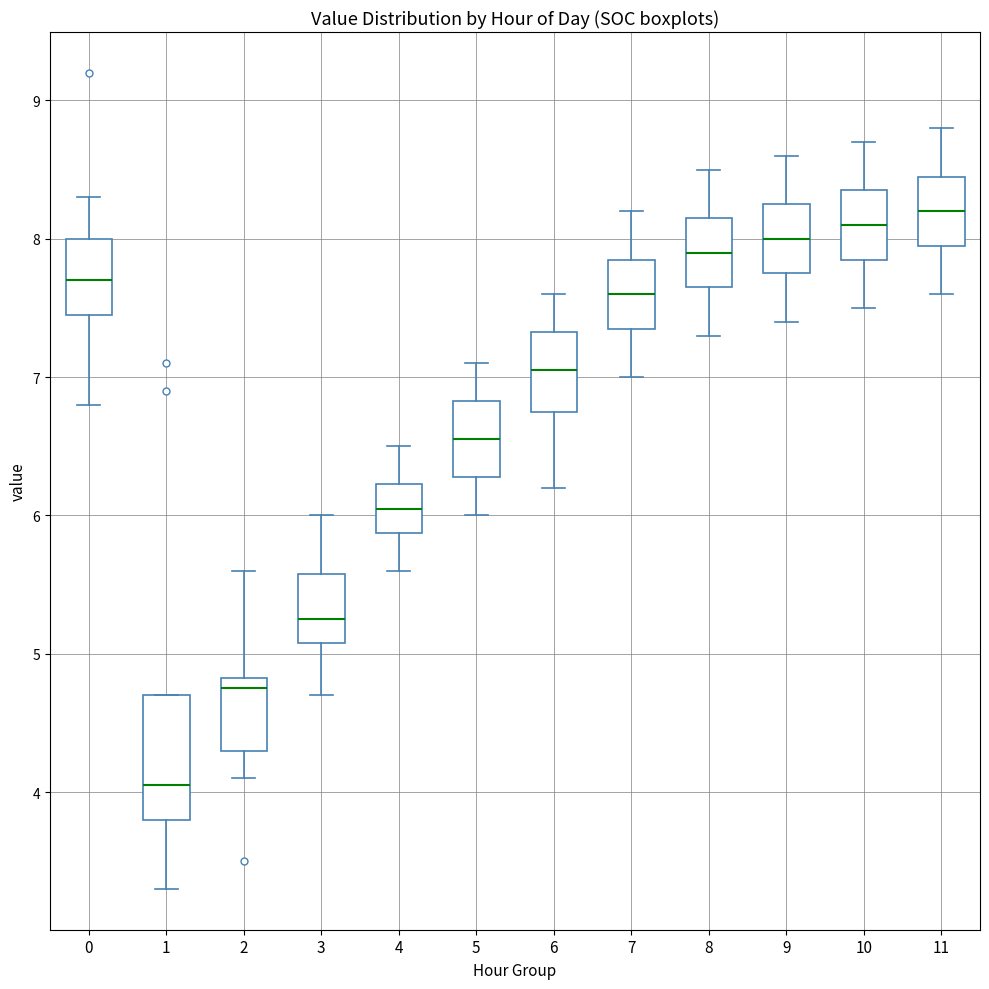

Where is the upper edge of the box at x = 1 on the y-axis? The values are not printed on the chart, so give them approximately, as read against the axis.

4.7